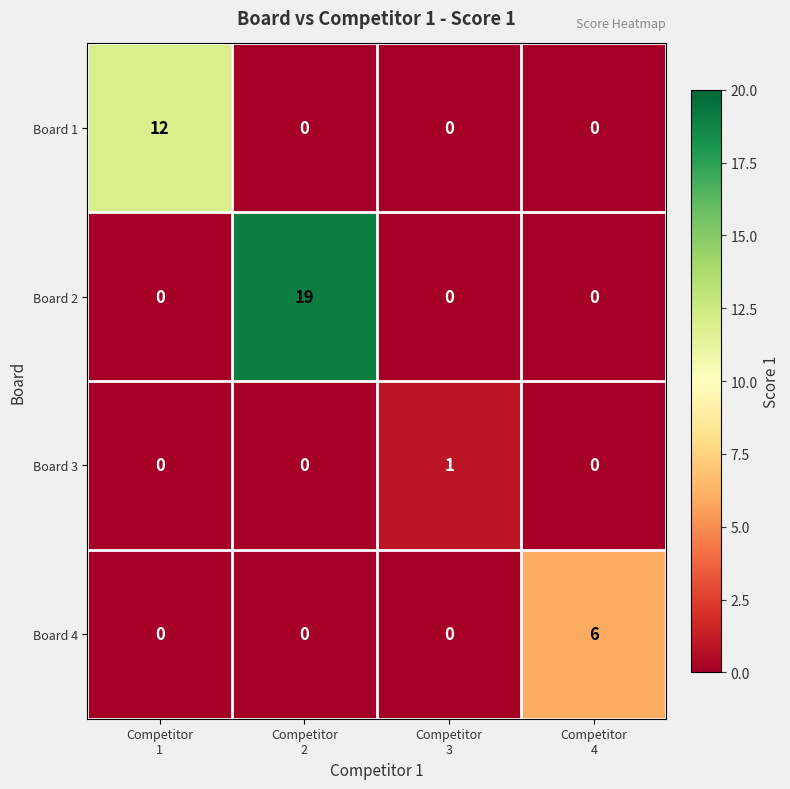

What is the difference between the maximum and minimum values in the Board 4 series?

6